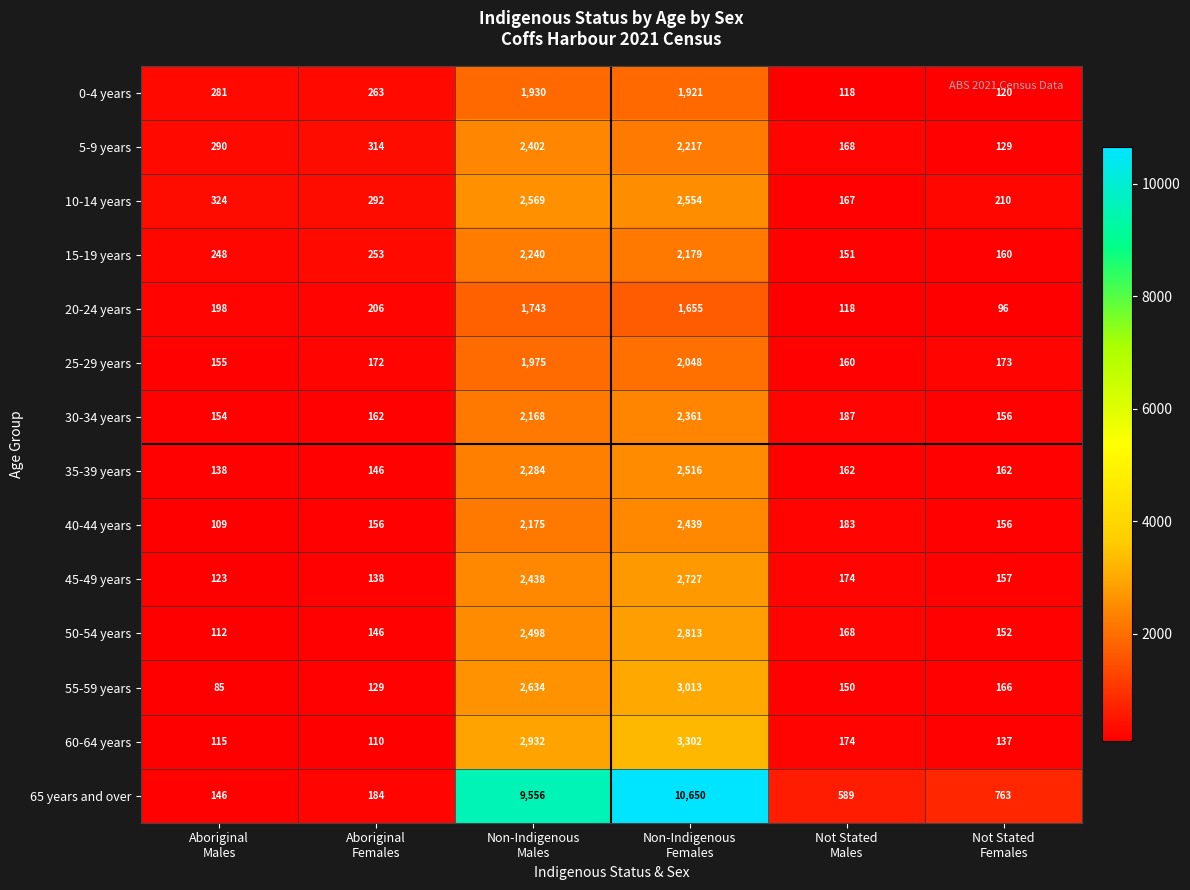

At which category is the sum across all series the highest?

Non-Indigenous
Females